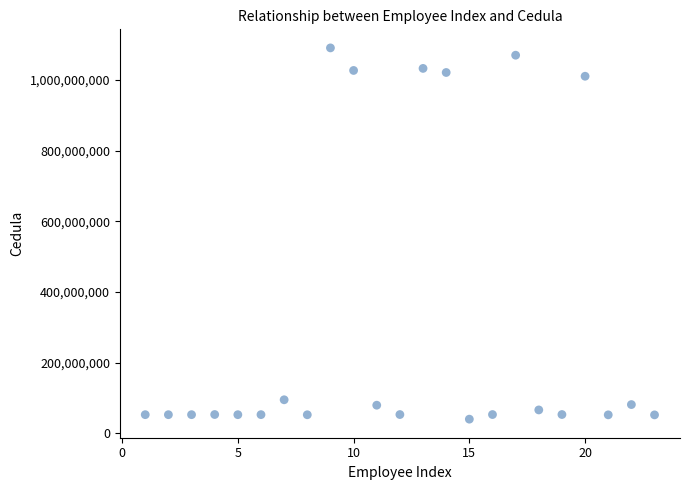

What is the range of Y values (max minus min)?

1050755852